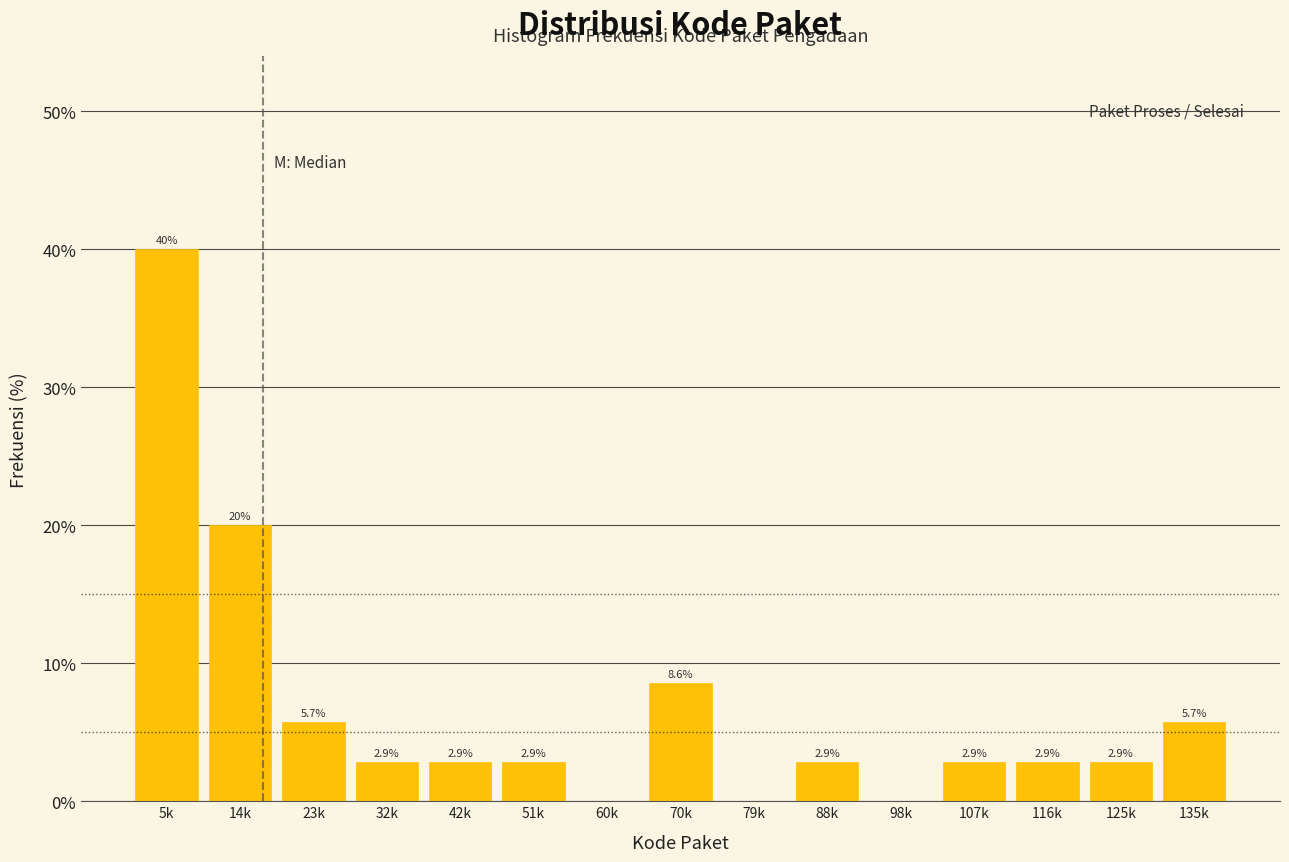

Reading left to right, list all the values displayed in this chart.

5k=40.0	14k=20.0	23k=5.7	32k=2.9	42k=2.9	51k=2.9	60k=0.0	70k=8.6	79k=0.0	88k=2.9	98k=0.0	107k=2.9	116k=2.9	125k=2.9	135k=5.7